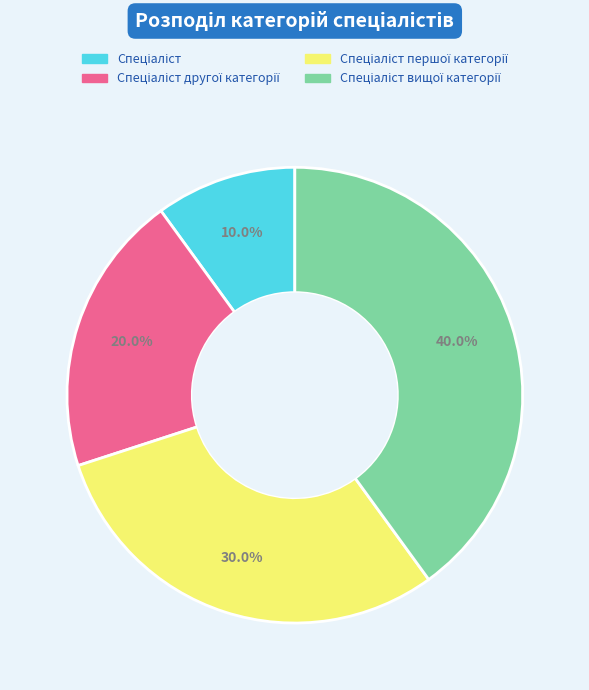

Is there any slice that represents more than half of the pie?

No